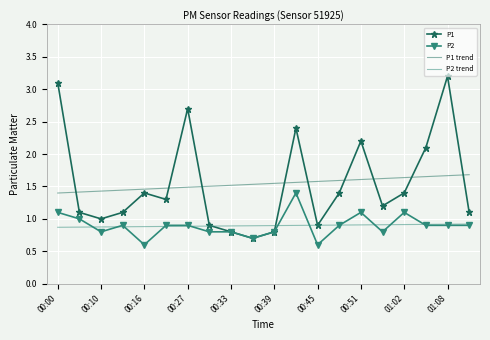

True or false: P1 trend and P2 trend intersect in this chart.

False